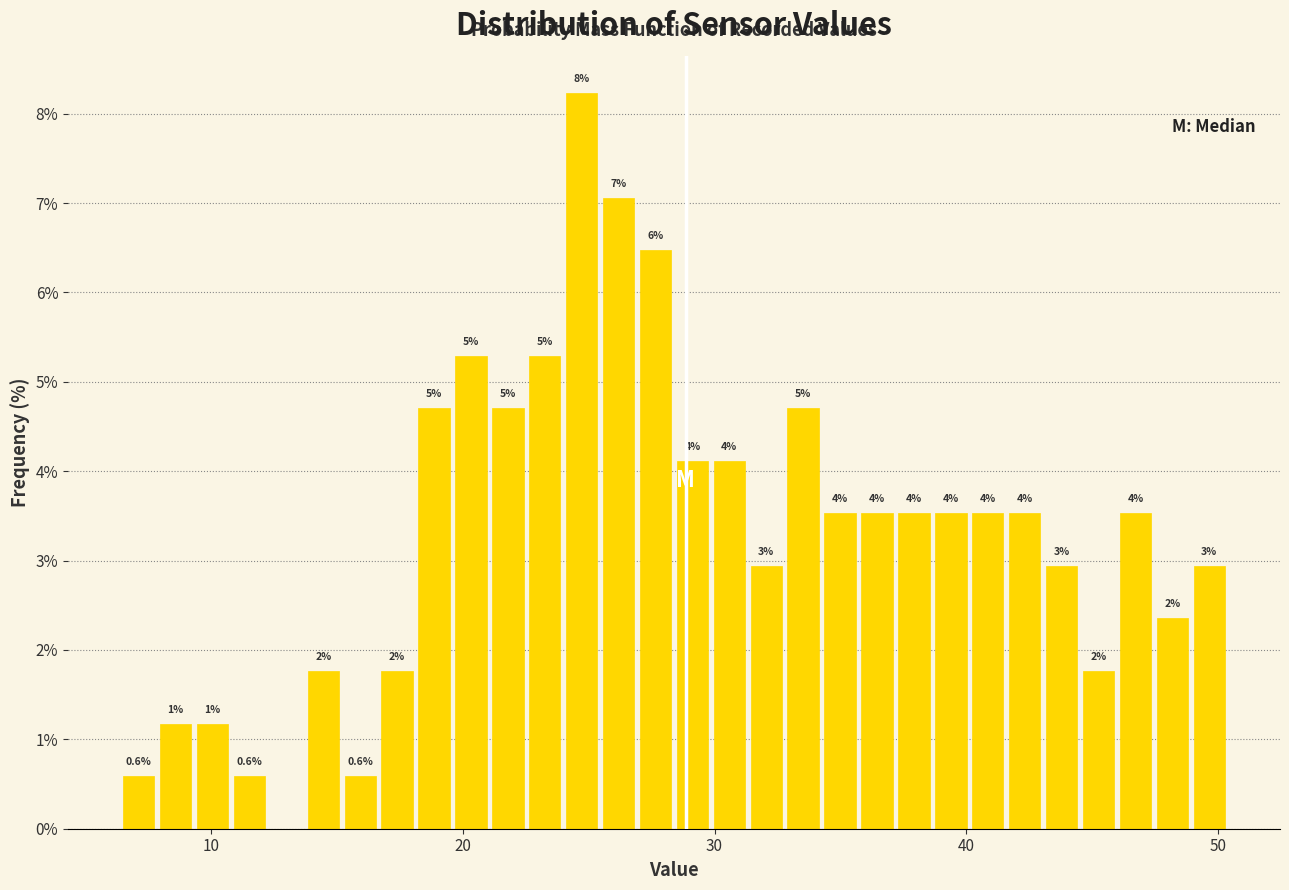

Around what value on the x-axis is the tallest bar? Give the approximate position of its centre, as read against the axis.

25